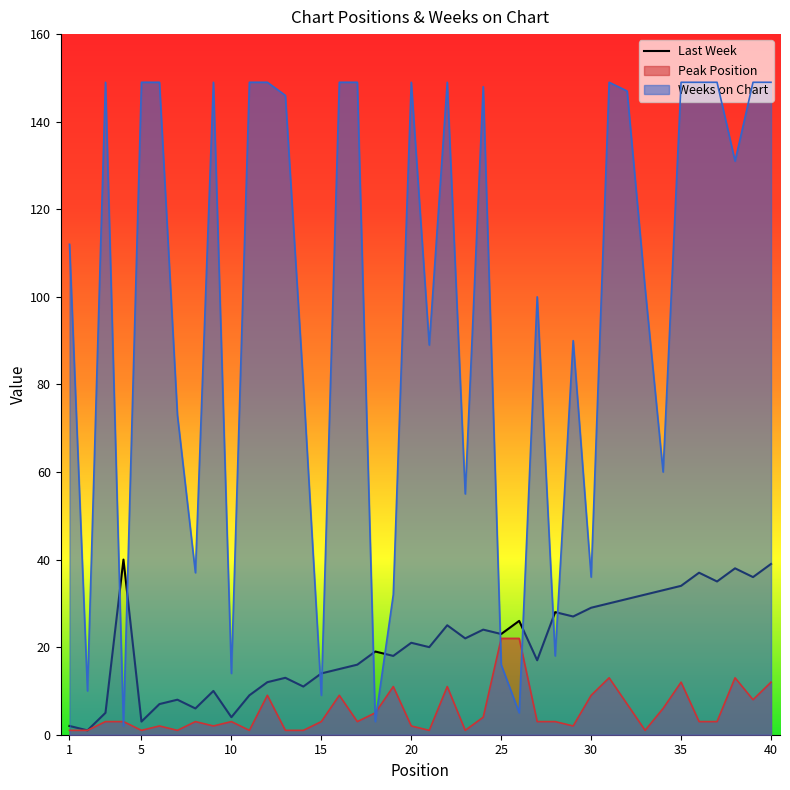

Which series ends up on top after the final intersection of Last Week and Weeks on Chart?

Weeks on Chart